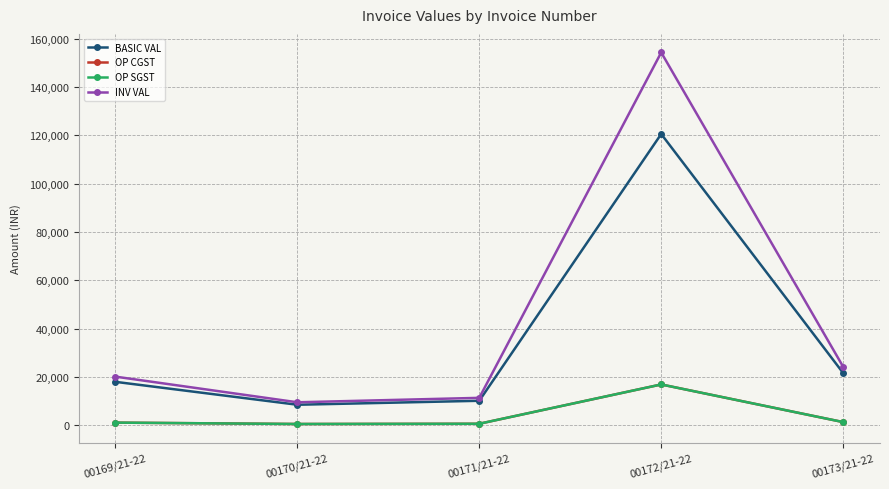

True or false: INV VAL has more than 1 interior local peaks.

False